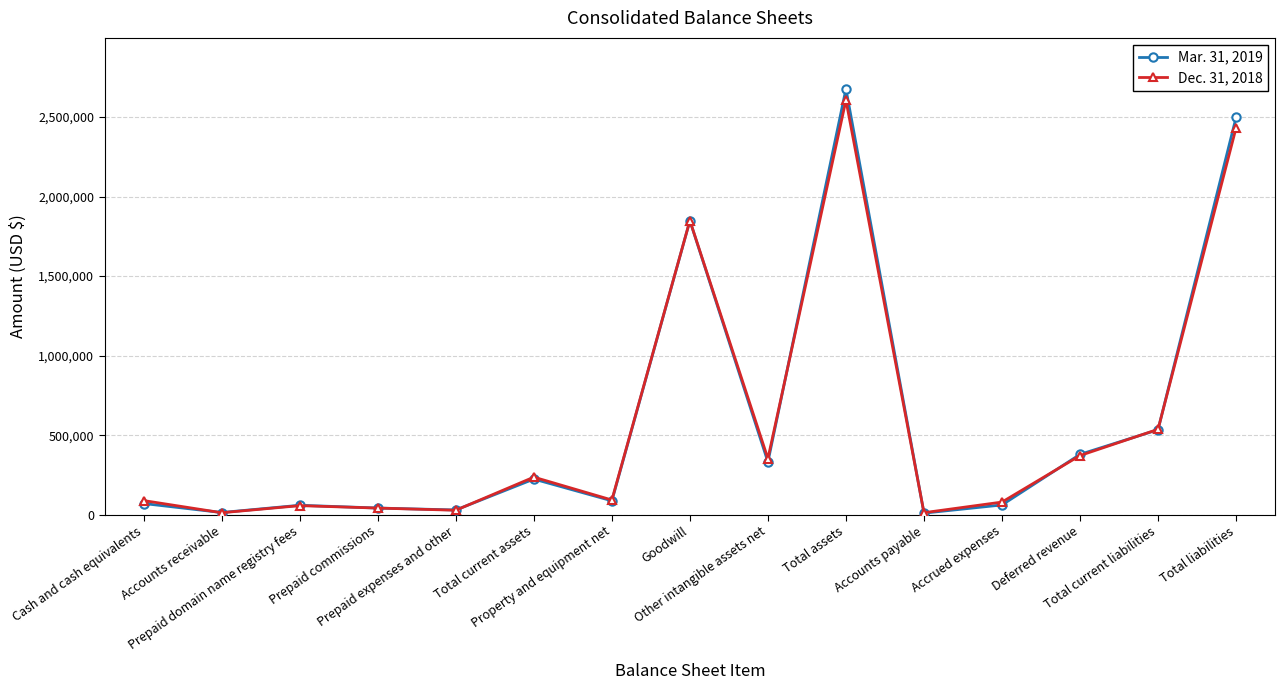

At how many categories does at least one series exceed 1012135?

3